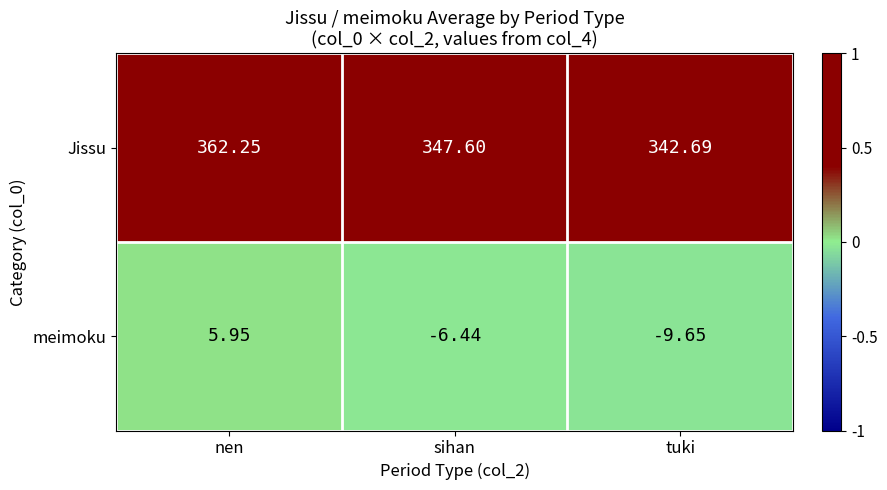

How many categories are shown in the chart?

3